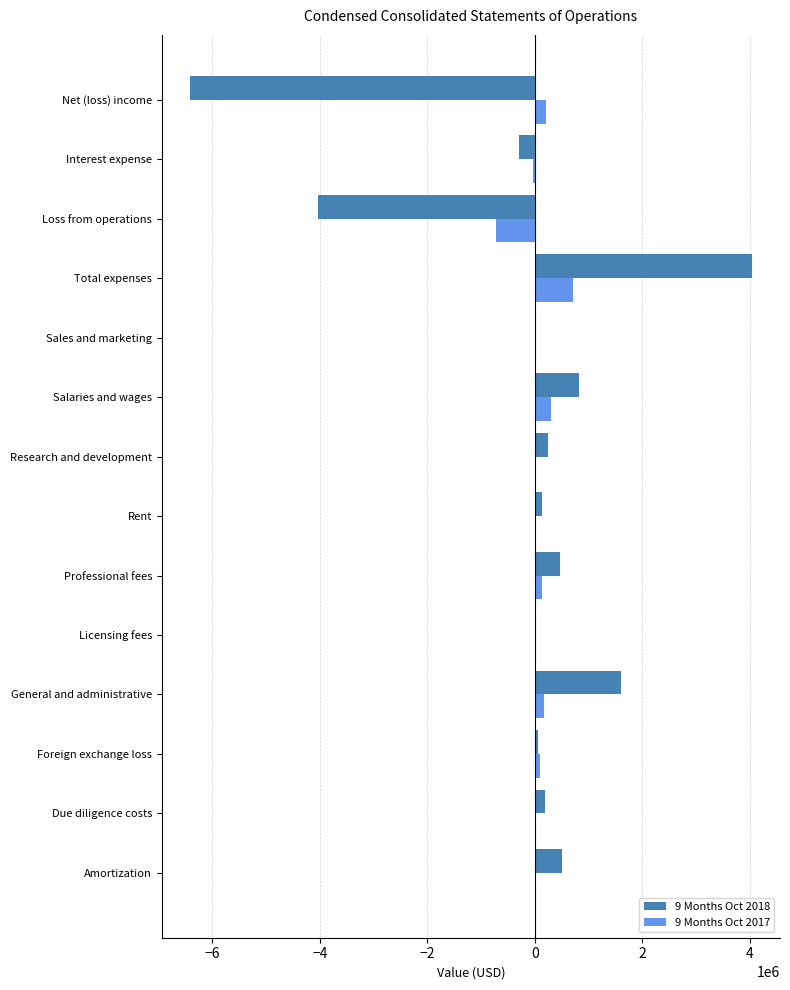

Which series has the largest total across all categories?

9 Months Oct 2017